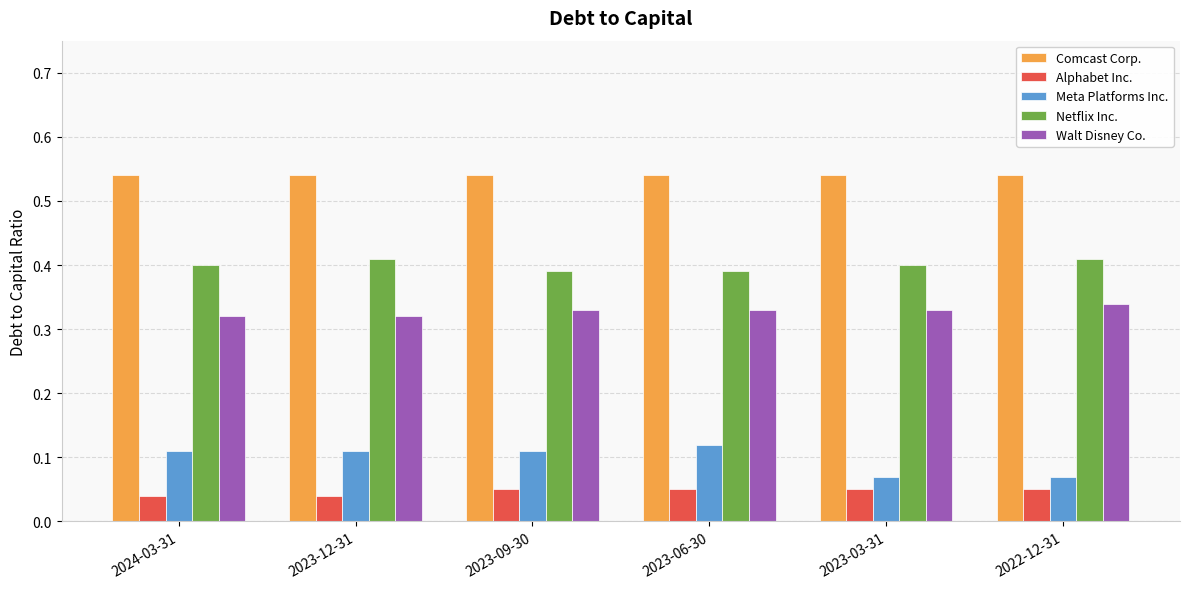

What are all the series names shown in the legend?

Comcast Corp., Alphabet Inc., Meta Platforms Inc., Netflix Inc., Walt Disney Co.